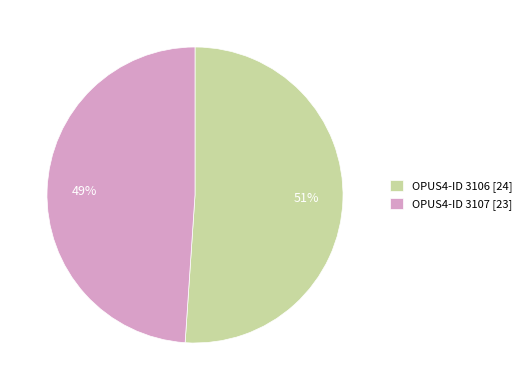

What is the smallest slice in the pie chart?

OPUS4-ID 3107 [23]